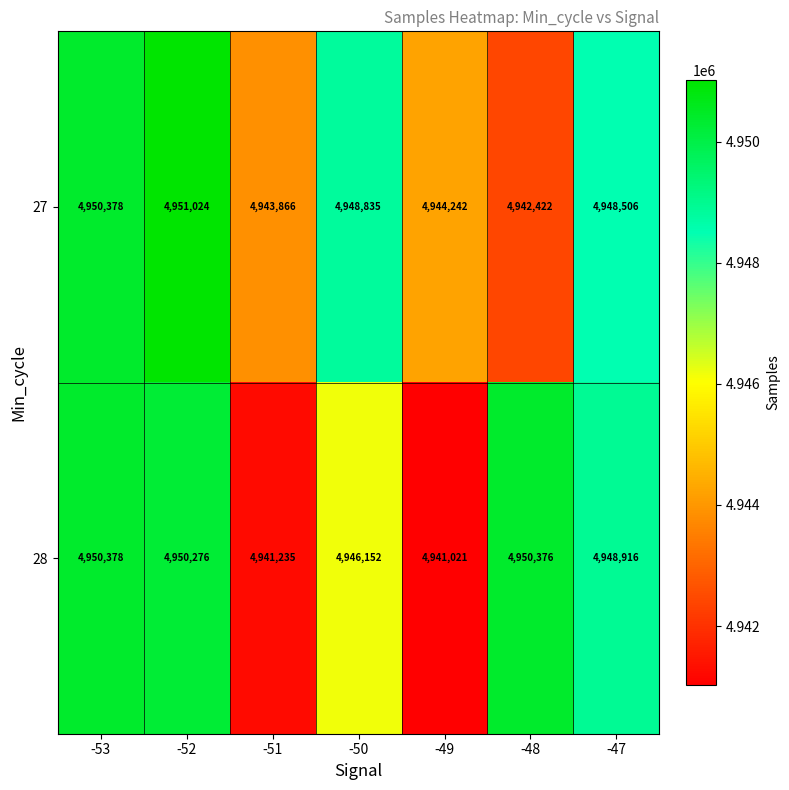

What is the difference between the 28 values at -47 and -50?

2764